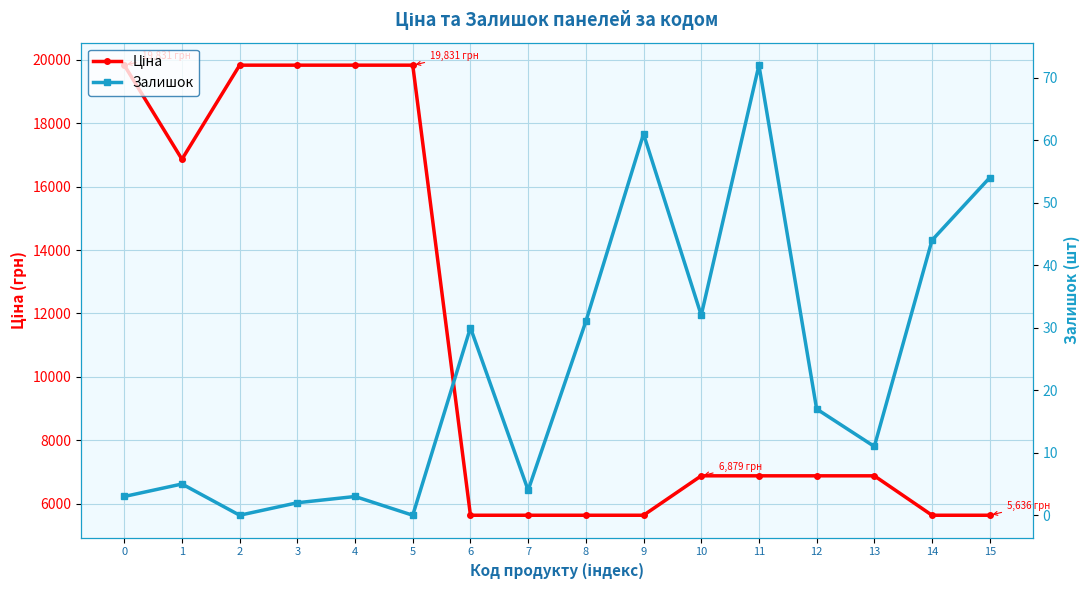

True or false: Ціна and Залишок intersect in this chart.

False